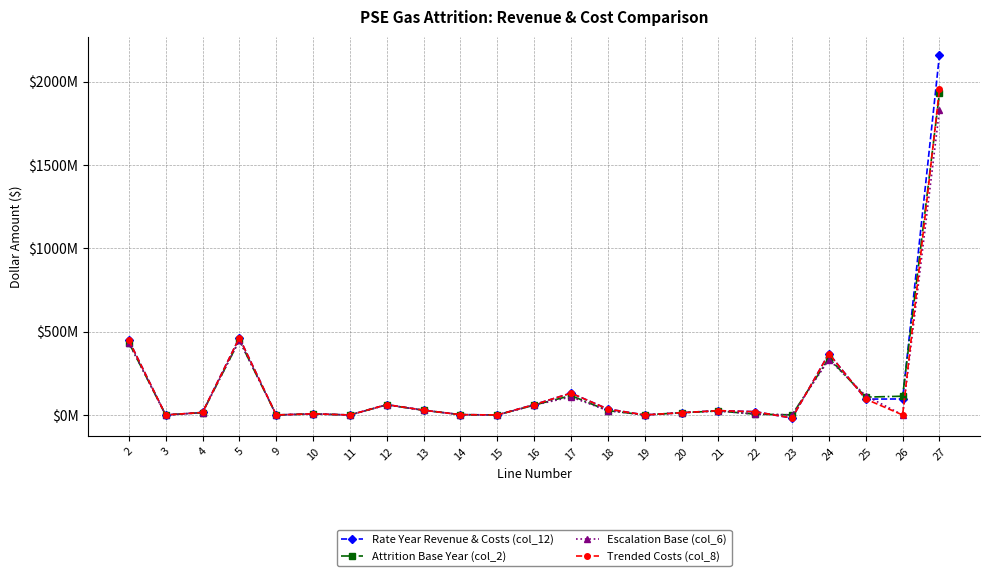

What are all the series names shown in the legend?

Rate Year Revenue & Costs (col_12), Attrition Base Year (col_2), Escalation Base (col_6), Trended Costs (col_8)